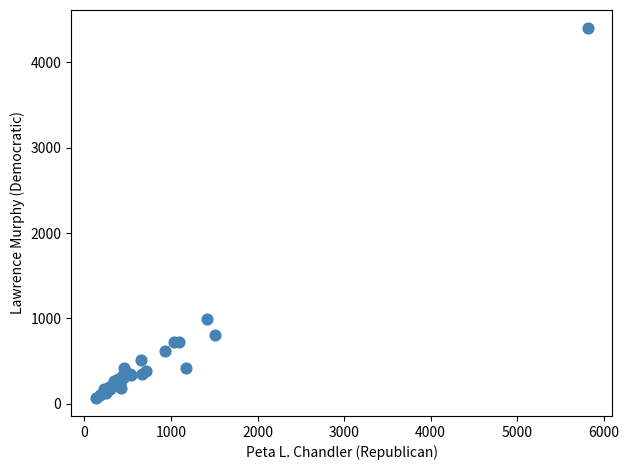

What Y value in the scatter plot is closest to 2235?

988